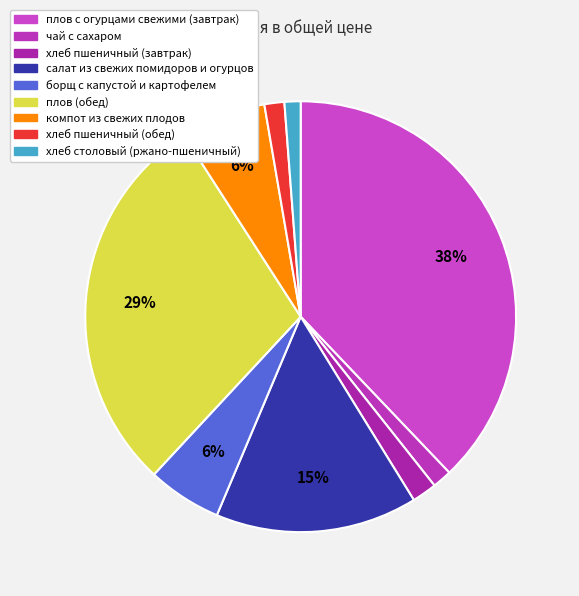

Which category has the biggest portion of the pie?

плов с огурцами свежими (завтрак)